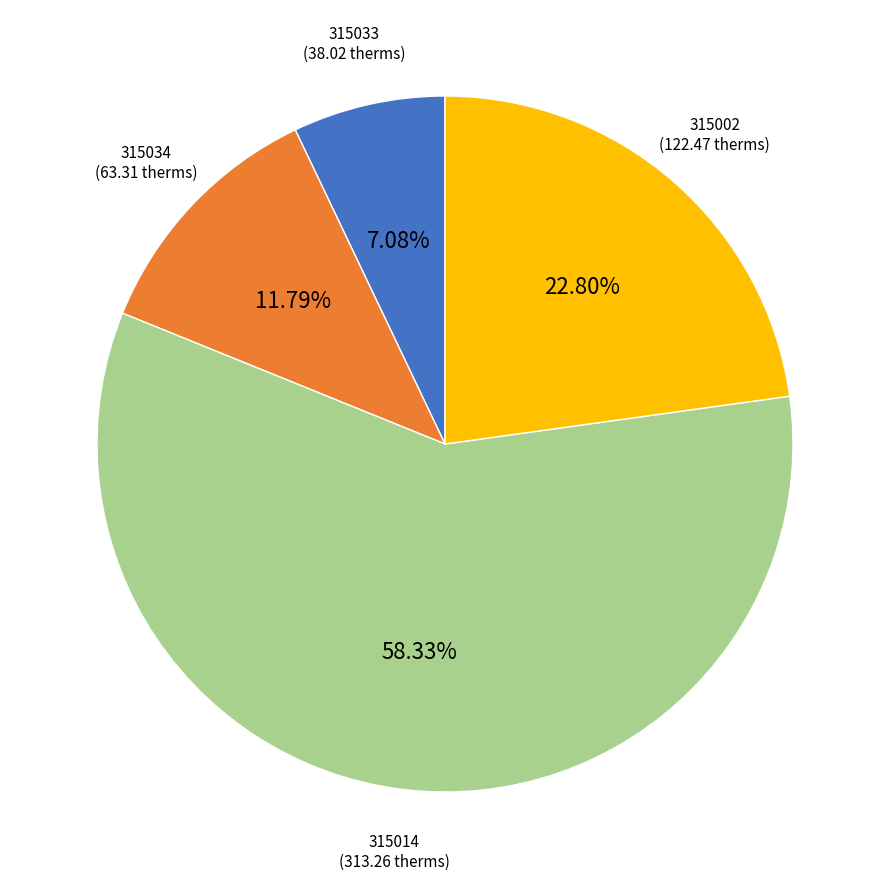

Count the number of slices in the pie.

4